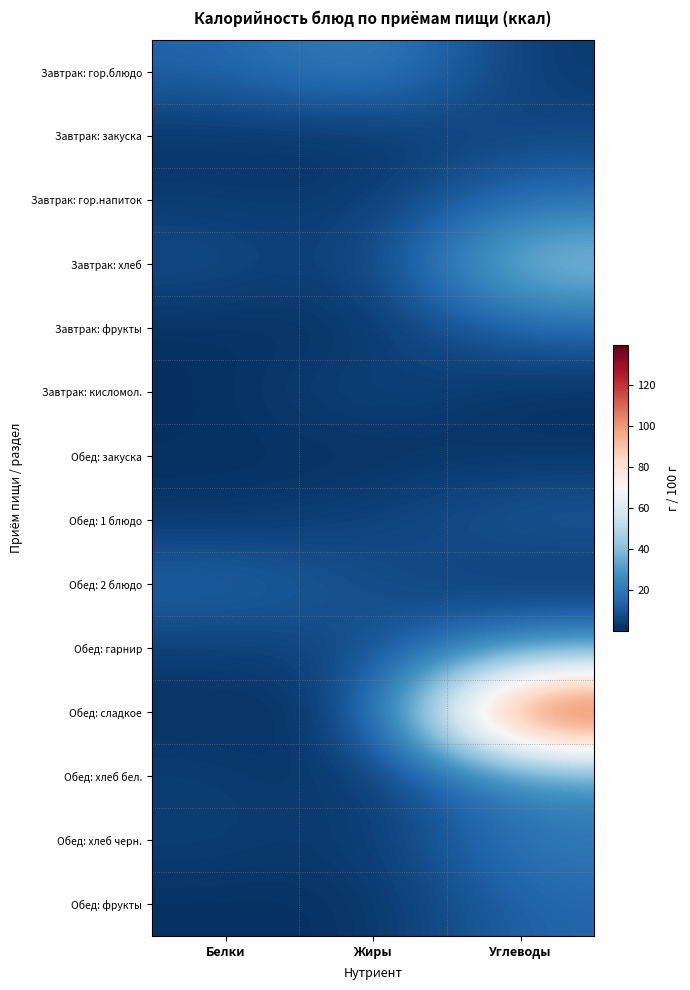

Reading right to left, list all the values displayed in this chart.

Завтрак: гор.блюдо: Углеводы=2.6	Жиры=24.5	Белки=13.8
Завтрак: закуска: Углеводы=6.4	Жиры=1.0	Белки=1.3
Завтрак: гор.напиток: Углеводы=17.2	Жиры=2.4	Белки=3.1
Завтрак: хлеб: Углеводы=45.5	Жиры=2.1	Белки=8.2
Завтрак: фрукты: Углеводы=14.7	Жиры=0.6	Белки=0.6
Завтрак: кисломол.: Углеводы=0.1	Жиры=7.2	Белки=0.1
Обед: закуска: Углеводы=1.5	Жиры=0.1	Белки=0.6
Обед: 1 блюдо: Углеводы=12.3	Жиры=5.0	Белки=1.8
Обед: 2 блюдо: Углеводы=0.9	Жиры=8.2	Белки=15.3
Обед: гарнир: Углеводы=25.2	Жиры=7.1	Белки=3.6
Обед: сладкое: Углеводы=139.4	Жиры=0.8	Белки=0.8
Обед: хлеб бел.: Углеводы=24.2	Жиры=0.5	Белки=4.0
Обед: хлеб черн.: Углеводы=21.2	Жиры=1.6	Белки=4.3
Обед: фрукты: Углеводы=14.7	Жиры=0.6	Белки=0.6